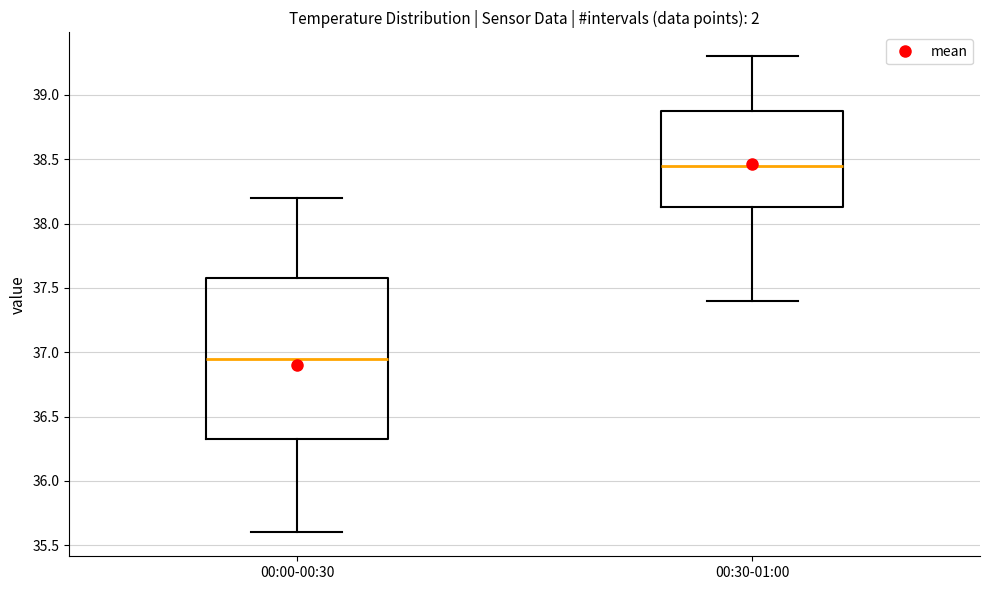

Which box has the highest median line?

00:30-01:00